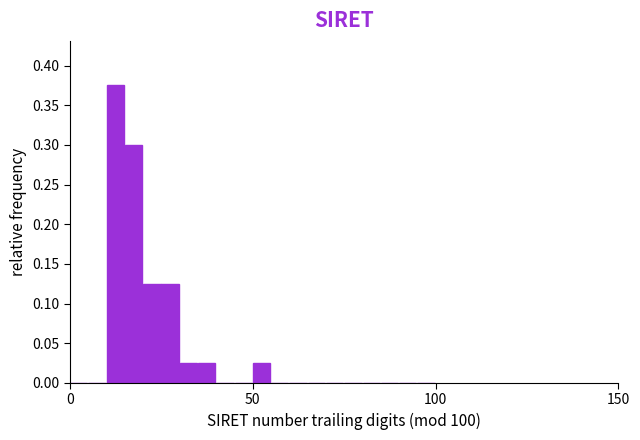

Read against the x-axis, roughly where is the centre of the tallest bar?

10